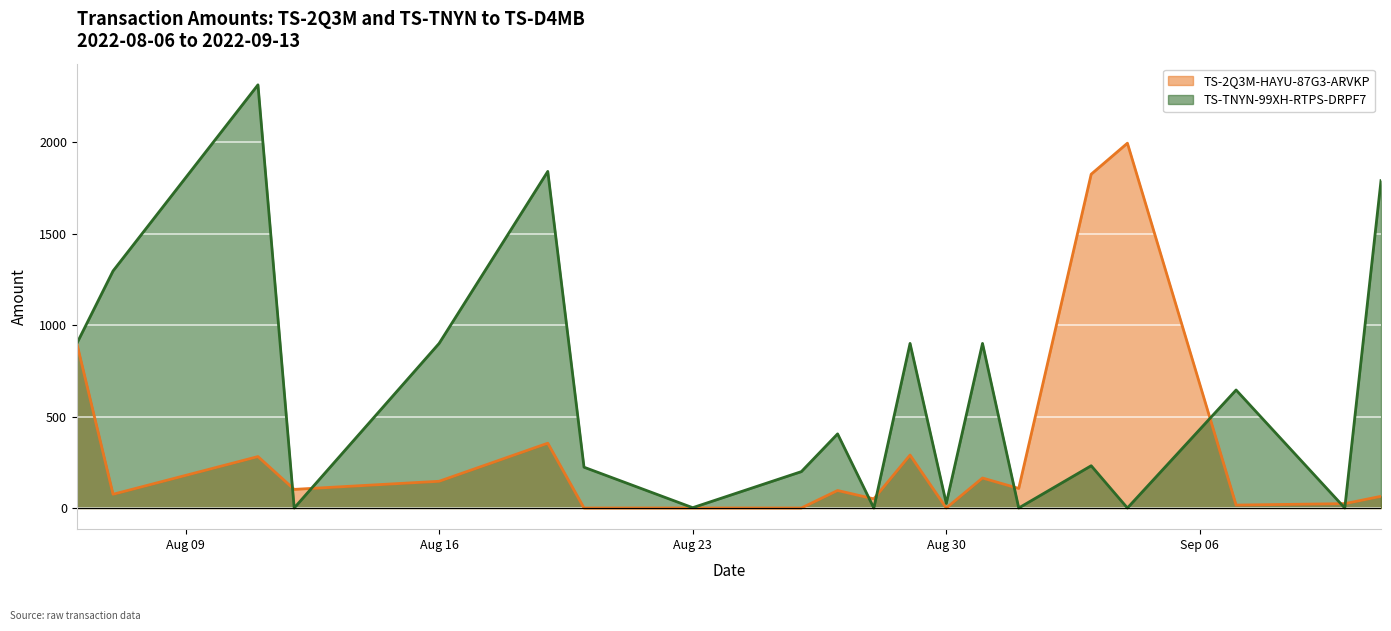

How many times do TS-TNYN-99XH-RTPS-DRPF7 and TS-2Q3M-HAYU-87G3-ARVKP cross each other?

8